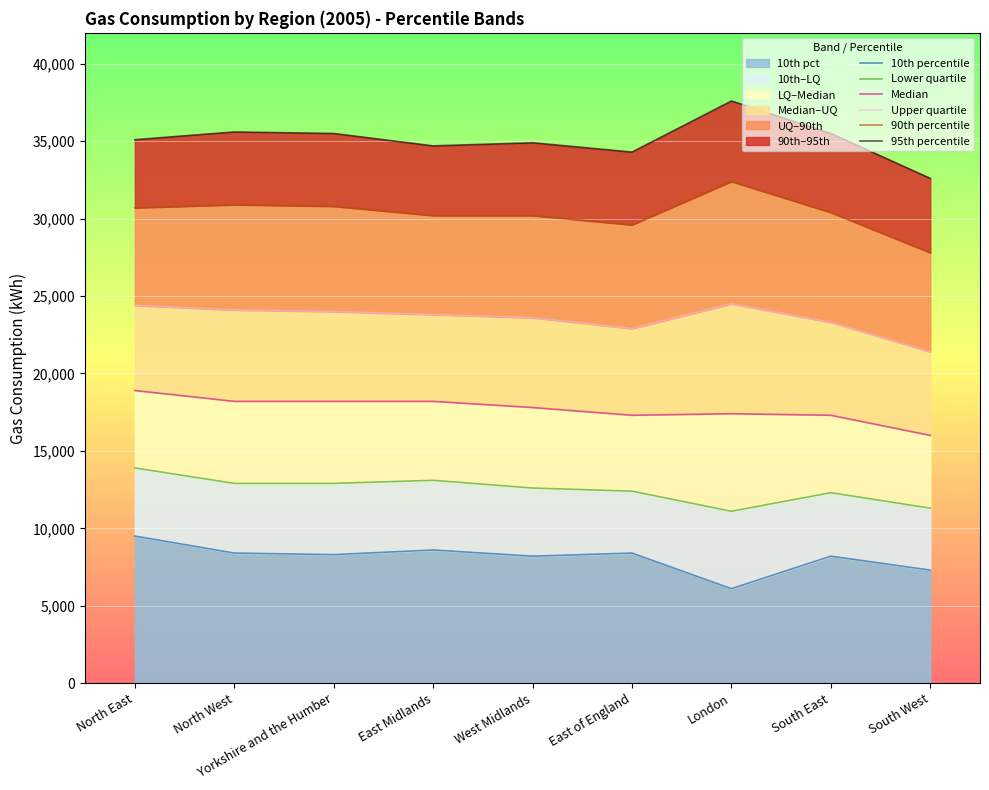

What is the label of the 1st point from the right?

South West